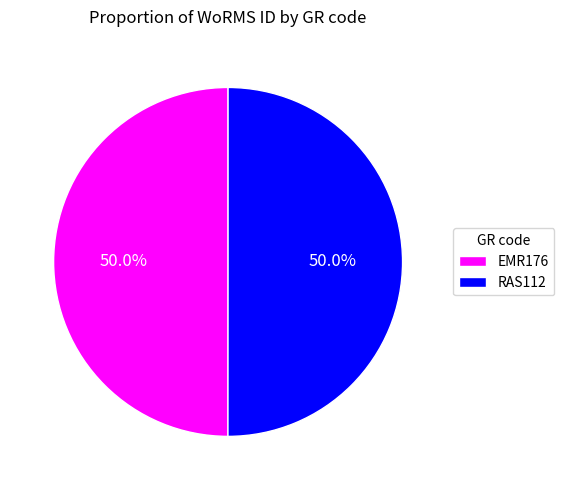

Approximately how many times larger is the value at RAS112 compared to EMR176?

1.0